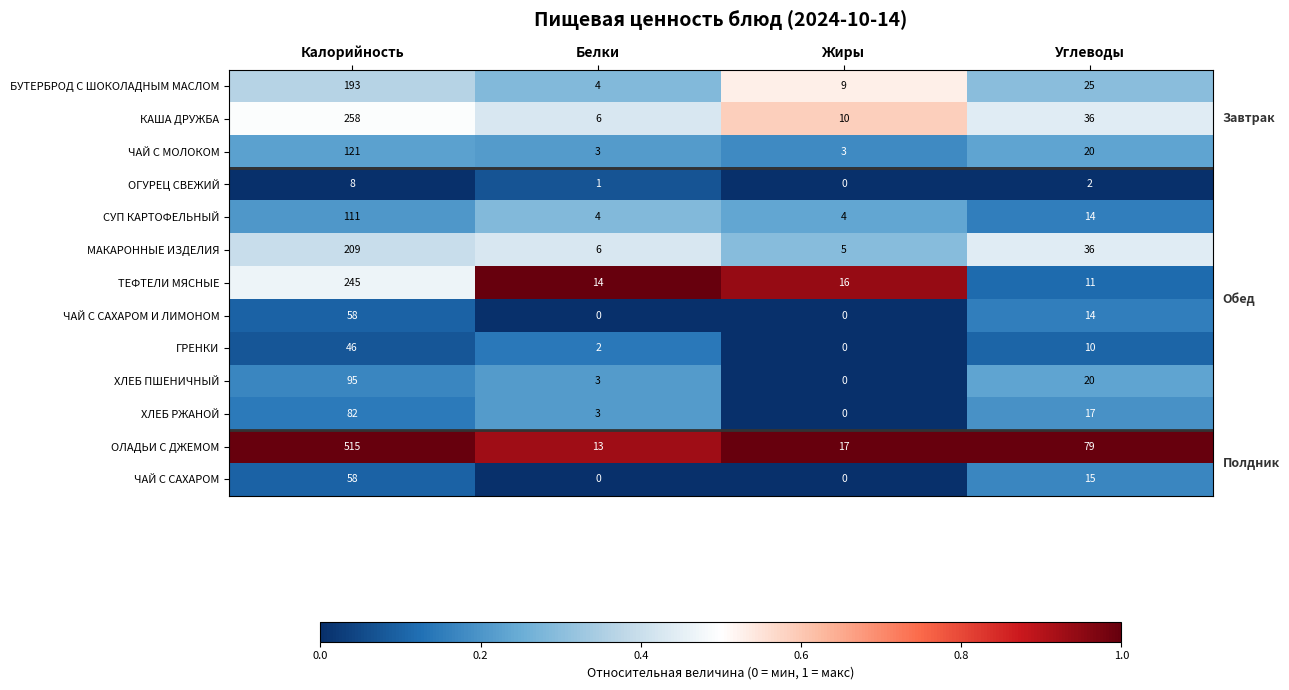

At which category is the sum across all series the highest?

Калорийность